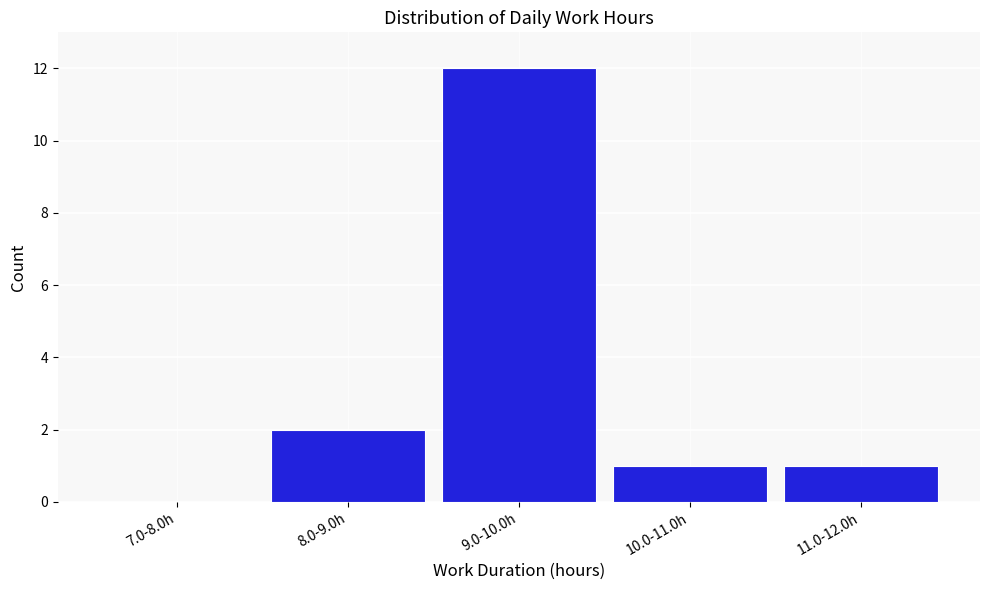

Reading right to left, transcribe all the data shown in this chart.

11.0-12.0h=1	10.0-11.0h=1	9.0-10.0h=12	8.0-9.0h=2	7.0-8.0h=0